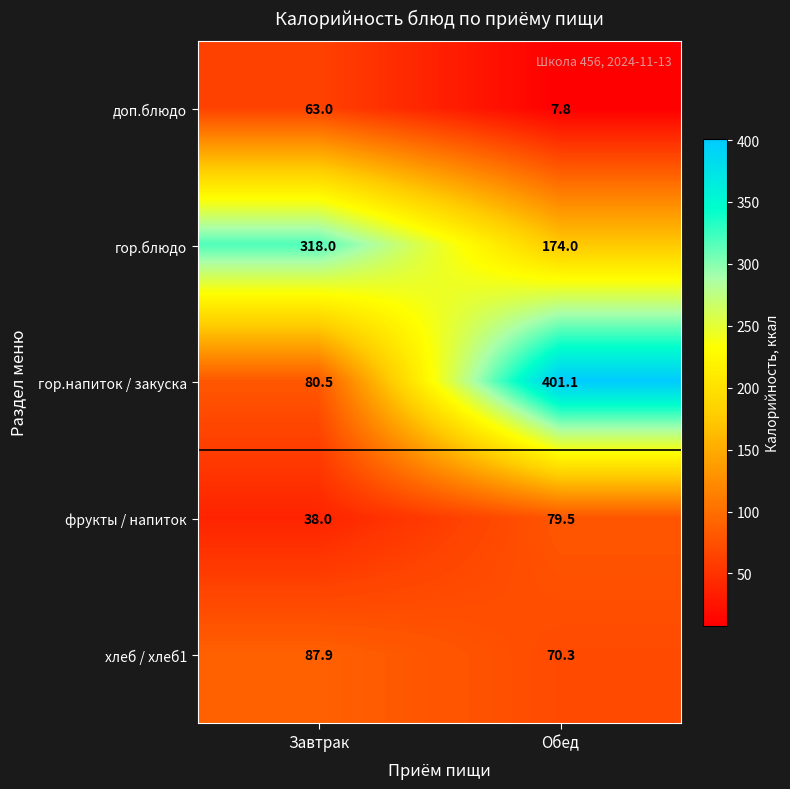

Reading left to right, list all the values displayed in this chart.

доп.блюдо: Завтрак=63.0	Обед=7.8
гор.блюдо: Завтрак=318.0	Обед=174.0
гор.напиток / закуска: Завтрак=80.5	Обед=401.1
фрукты / напиток: Завтрак=38.0	Обед=79.5
хлеб / хлеб1: Завтрак=87.9	Обед=70.3